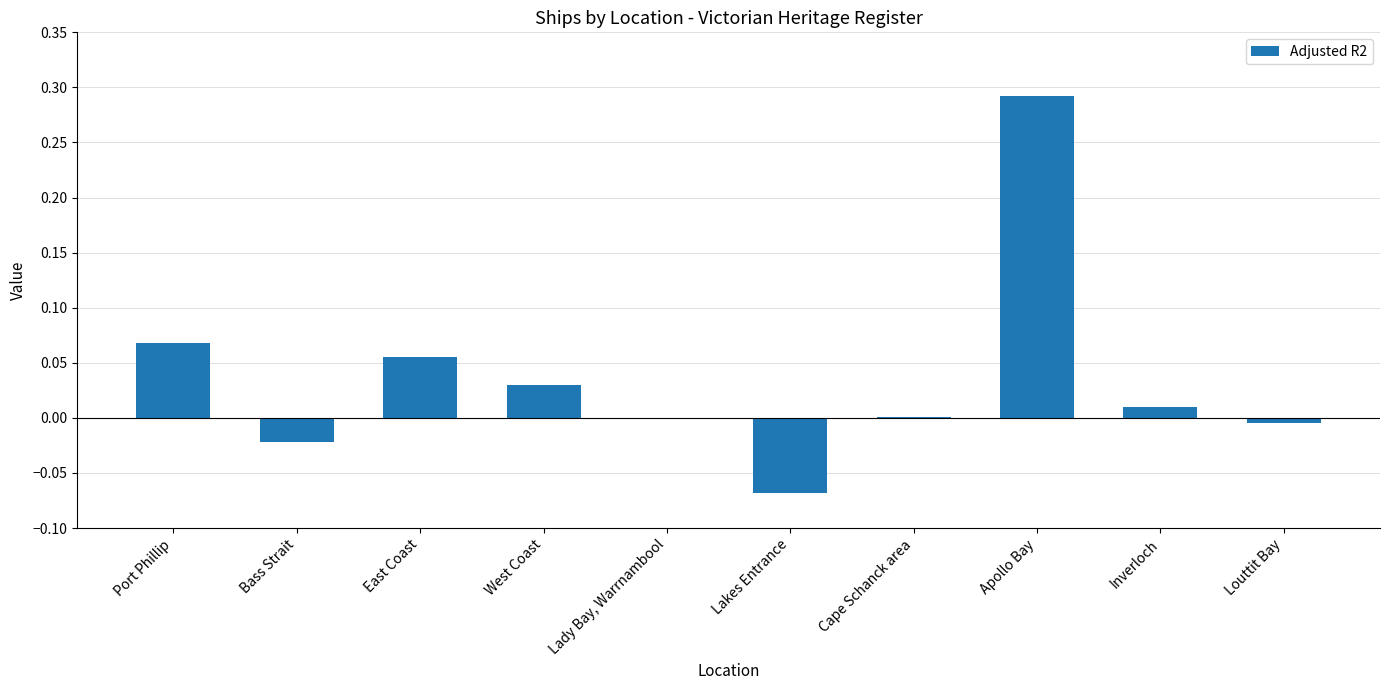

The chart shows a value of 0.0 at Cape Schanck area. True or false?

True